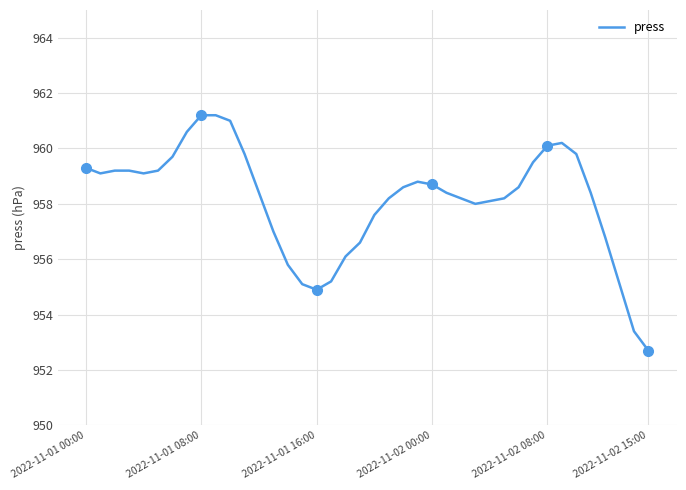

What is the lowest value of the press series?

952.7